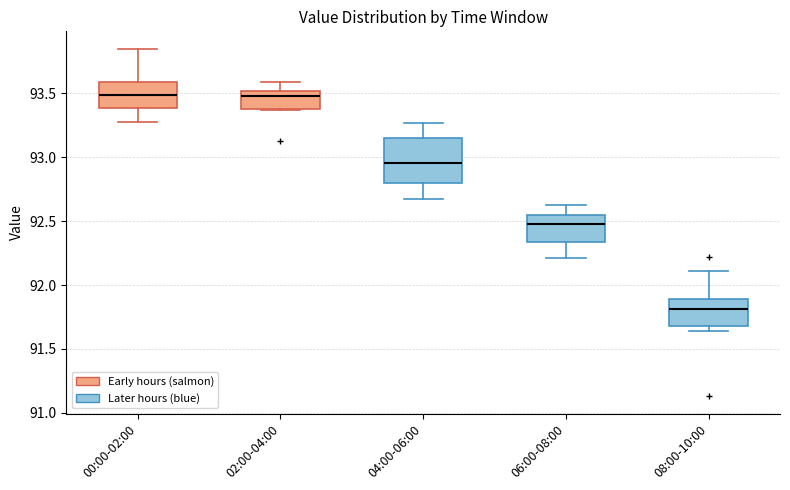

Reading left to right, read every box against the y-axis: the position of its median line, the range the box covers, and the ends of its whiskers. The values are not printed on the chart, so give them approximately, as read against the axis.

00:00-02:00: median 93.50, box 93.40 to 93.60, whiskers 93.30 to 93.85
02:00-04:00: median 93.50 (just below the box's upper edge), box 93.40 to 93.50, whiskers 93.35 to 93.60
04:00-06:00: median 92.95, box 92.80 to 93.15, whiskers 92.65 to 93.25
06:00-08:00: median 92.50, box 92.35 to 92.55, whiskers 92.20 to 92.65
08:00-10:00: median 91.80, box 91.70 to 91.90, whiskers 91.65 to 92.10